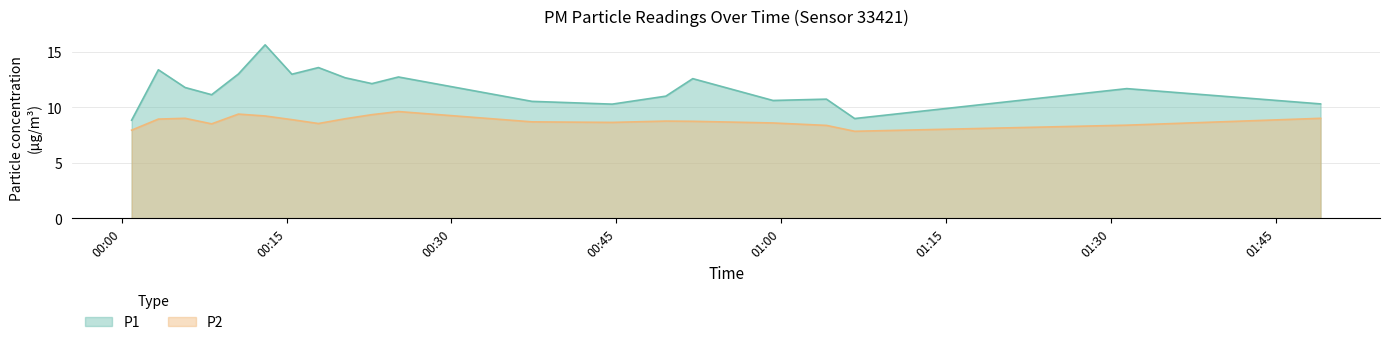

True or false: P2 and P1 cross at least once.

False